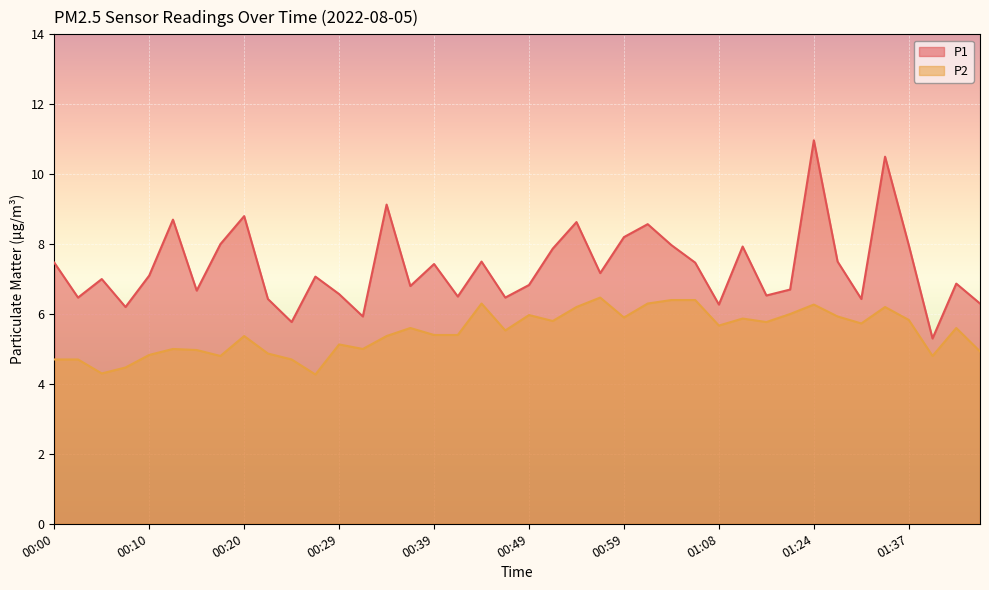

What is the sum of all P1 values?

294.0